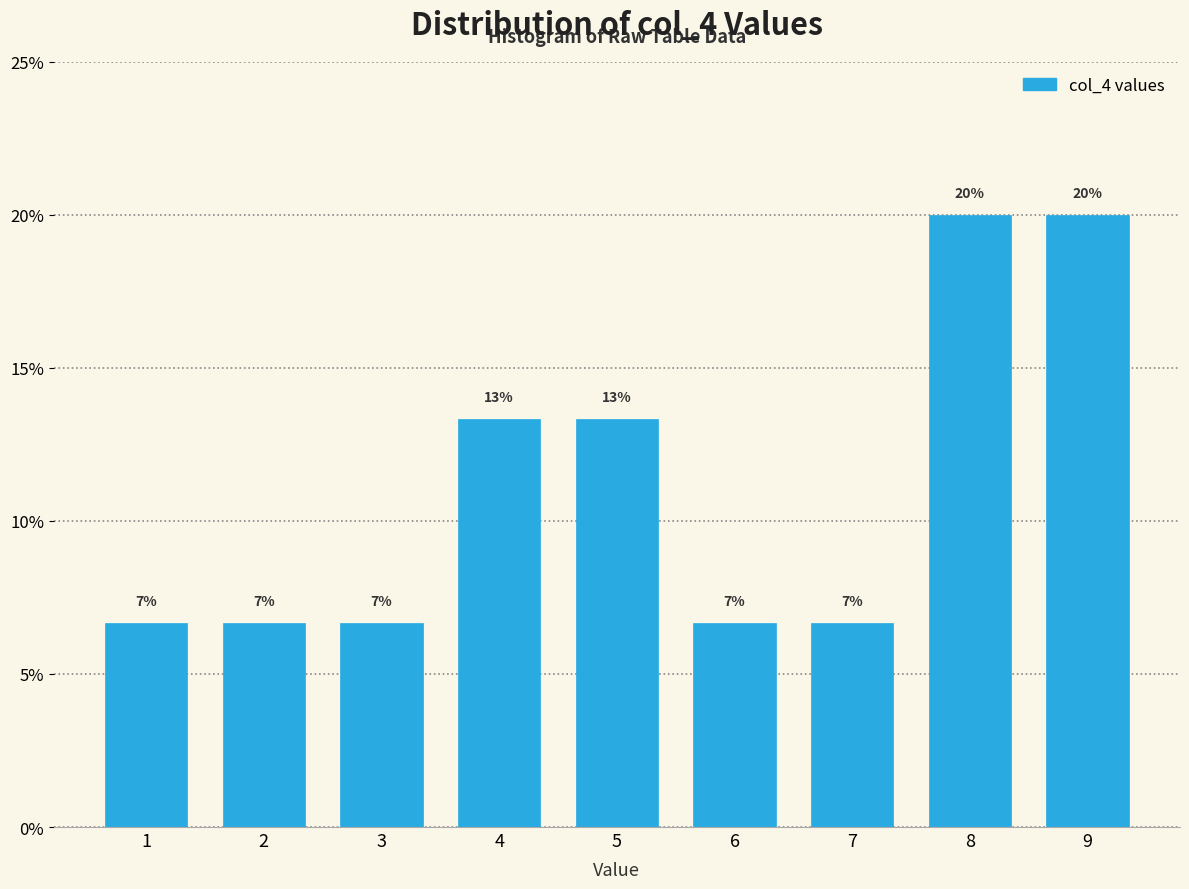

Are the bars horizontal?

No